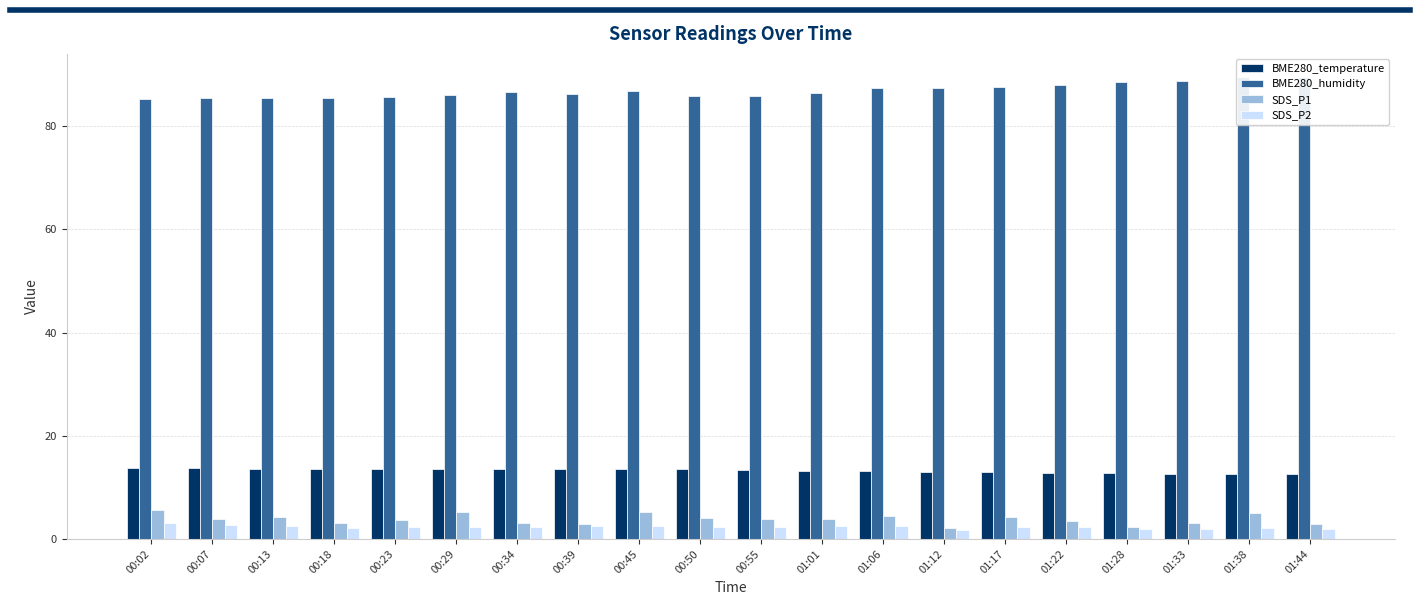

Which series changed the most between 00:39 and 01:12?

BME280_humidity